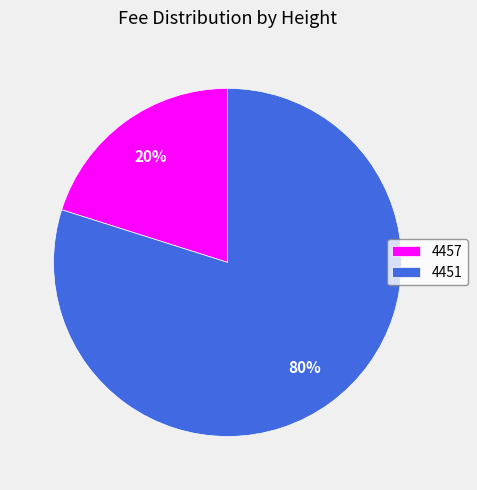

Does 4457 account for over 50% of the chart?

No